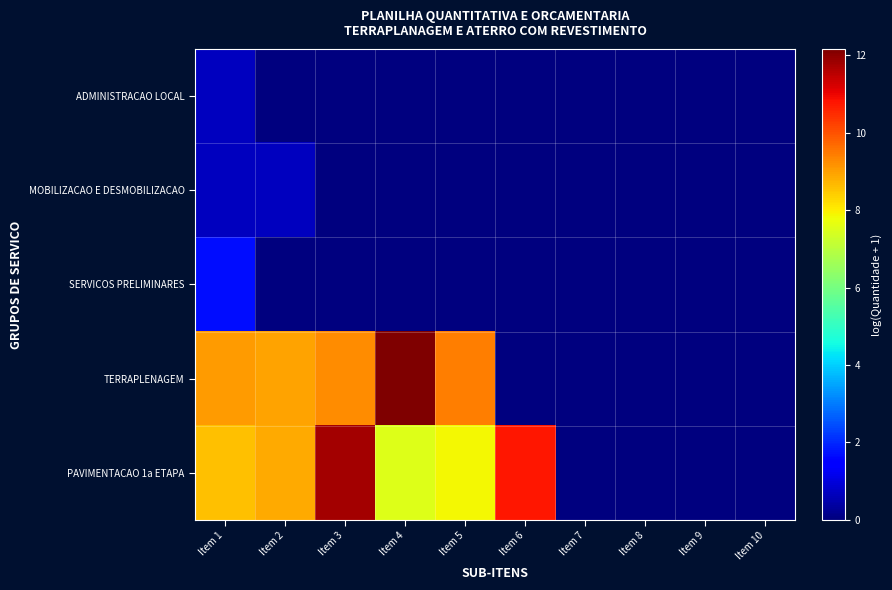

How many categories are shown in the chart?

10